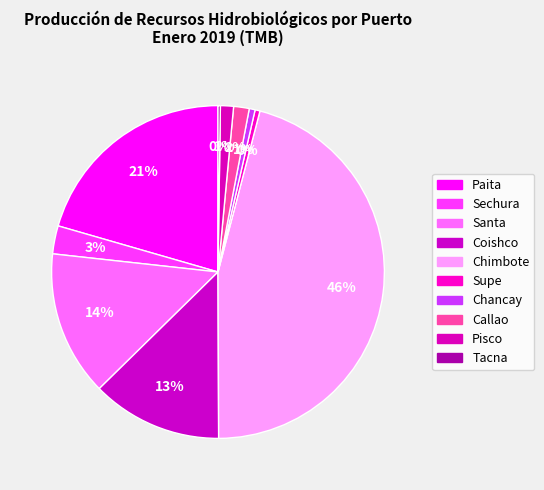

To the nearest percent, what is the difference between the Pisco and Supe slice percentages?

1%